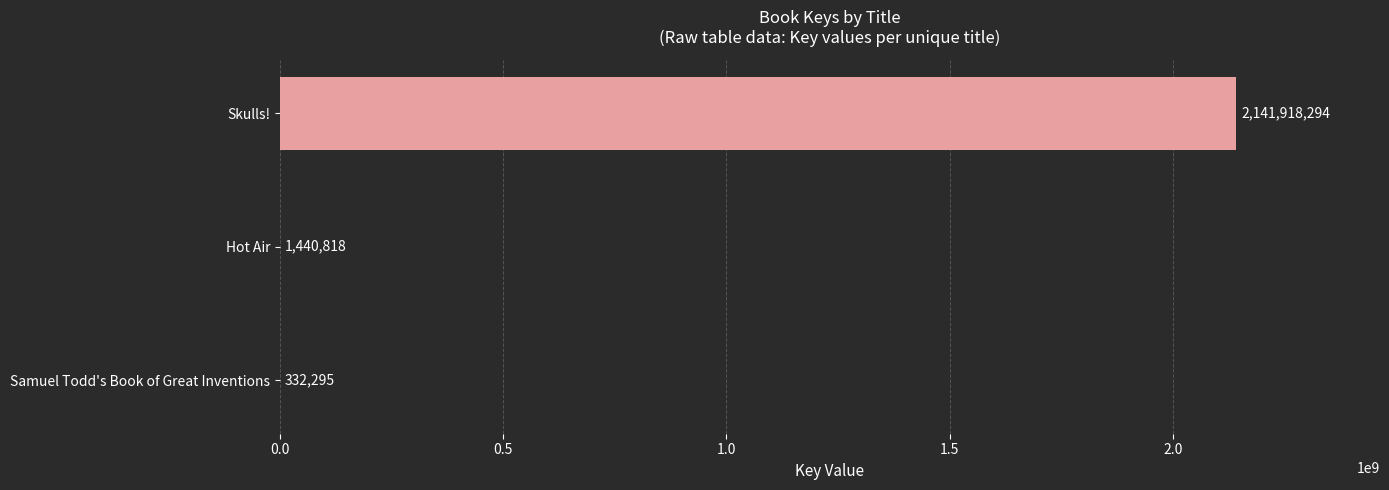

What is the sum of all values?

2143691407